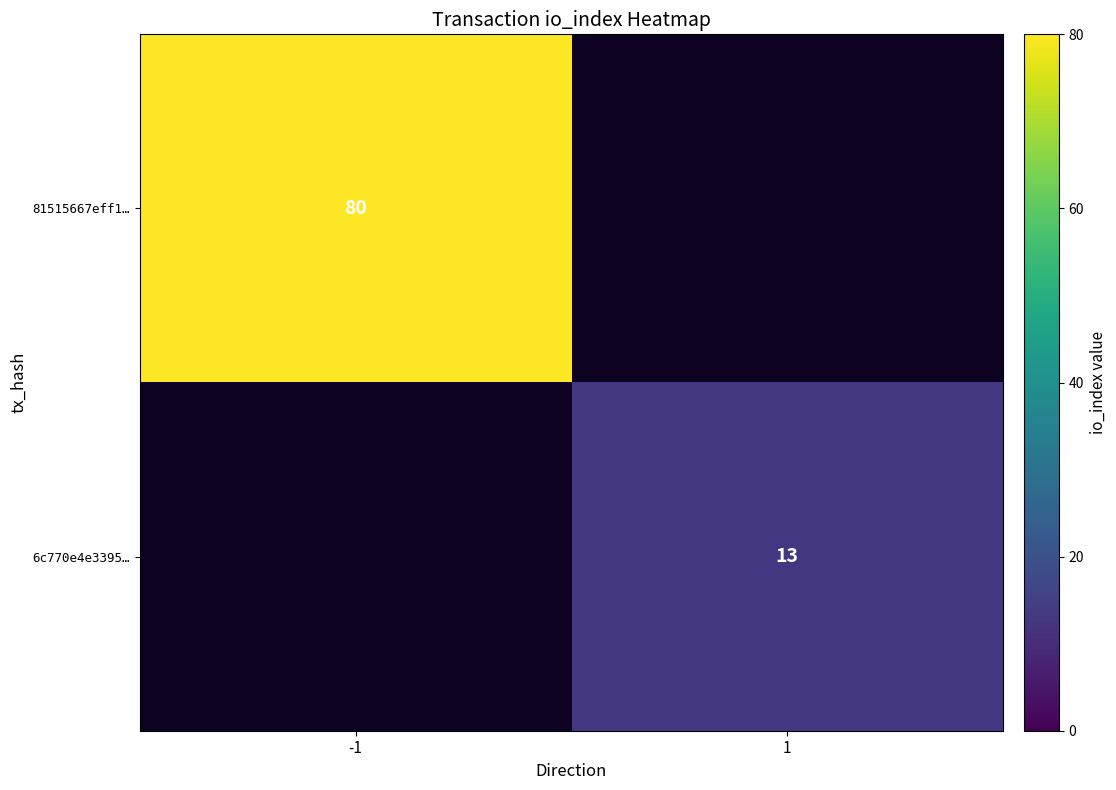

True or false: 6c770e4e3395… has a value of 23 at 1.

False